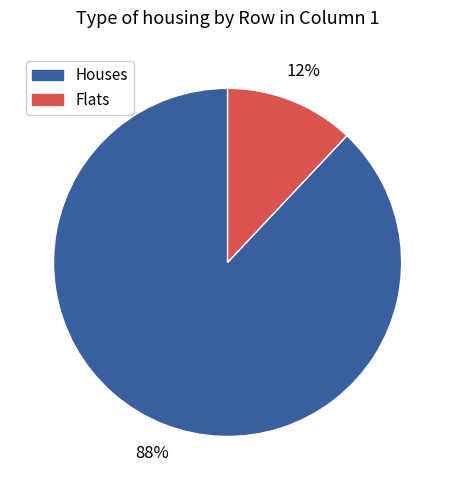

Does any single category account for the majority?

Yes